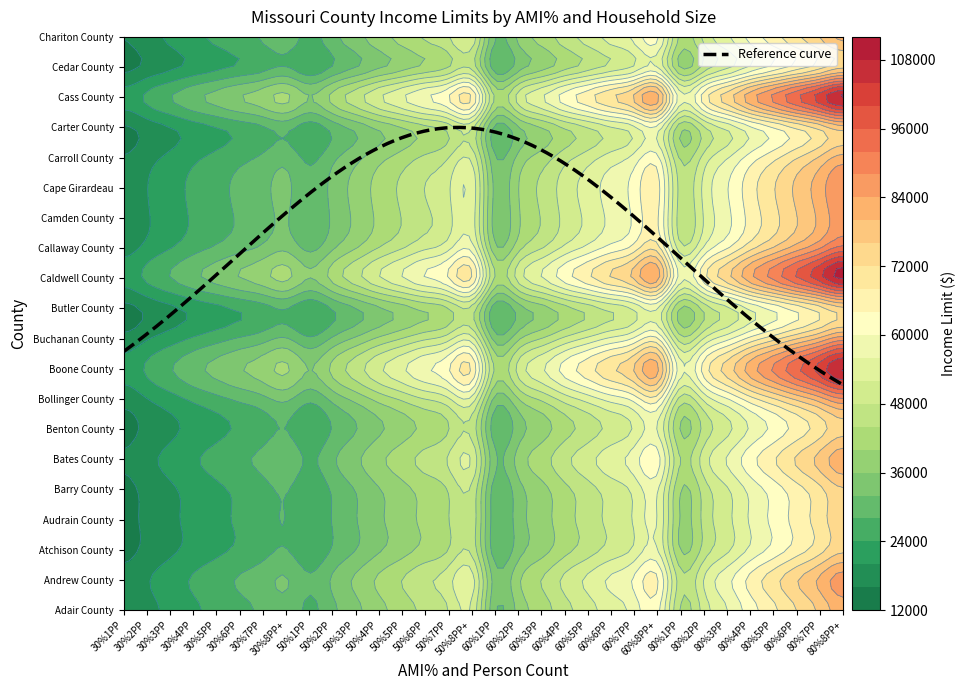

True or false: Cass County has a value of 74250 at 26.

True